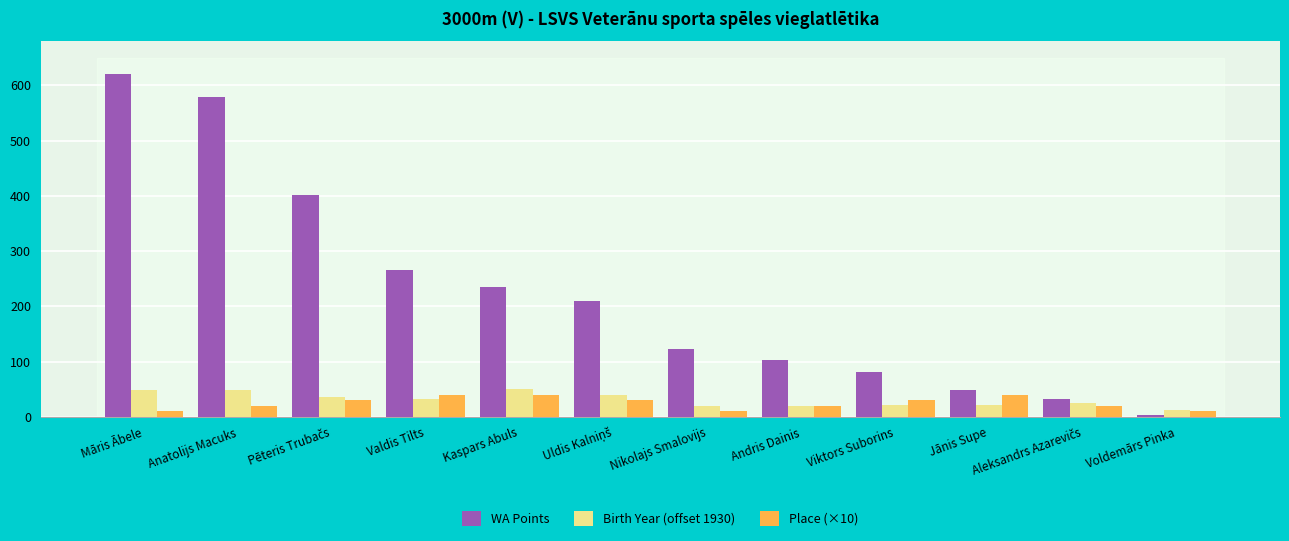

What is the minimum value for Birth Year (offset 1930)?

13